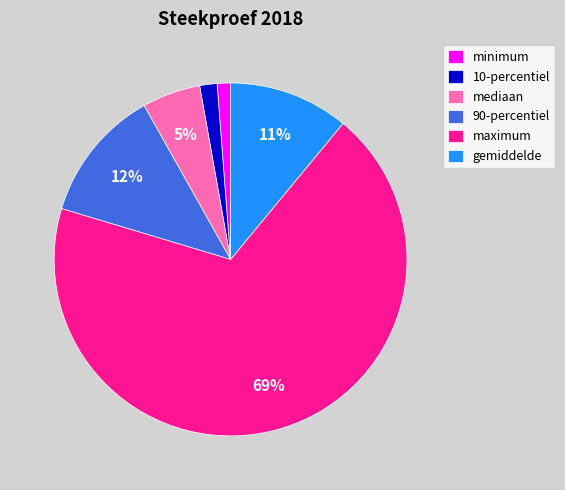

What is the majority slice?

maximum